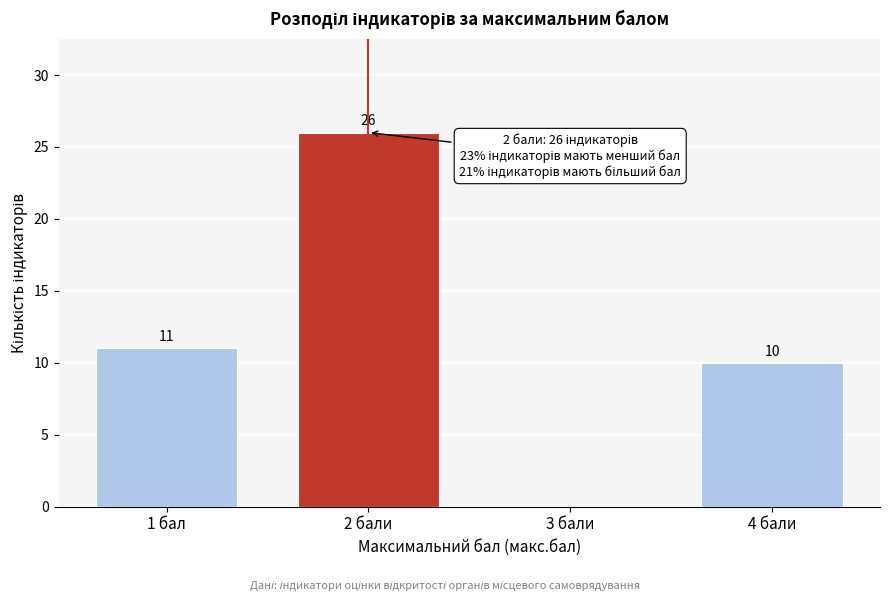

Reading left to right, what are all the values shown in this chart?

1 бал=11	2 бали=26	3 бали=0	4 бали=10